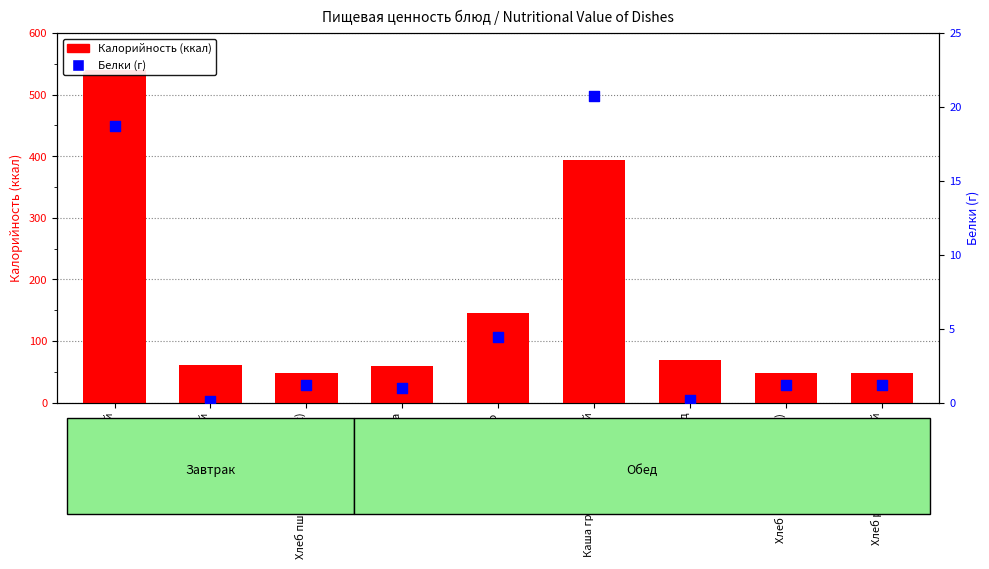

At how many categories does at least one series exceed 2?

9